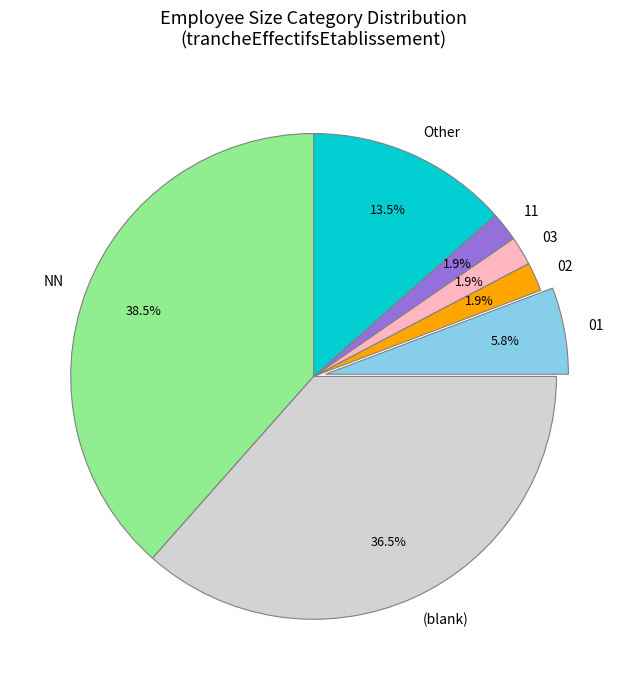

What percentage is NOT represented by 11?

98.1%